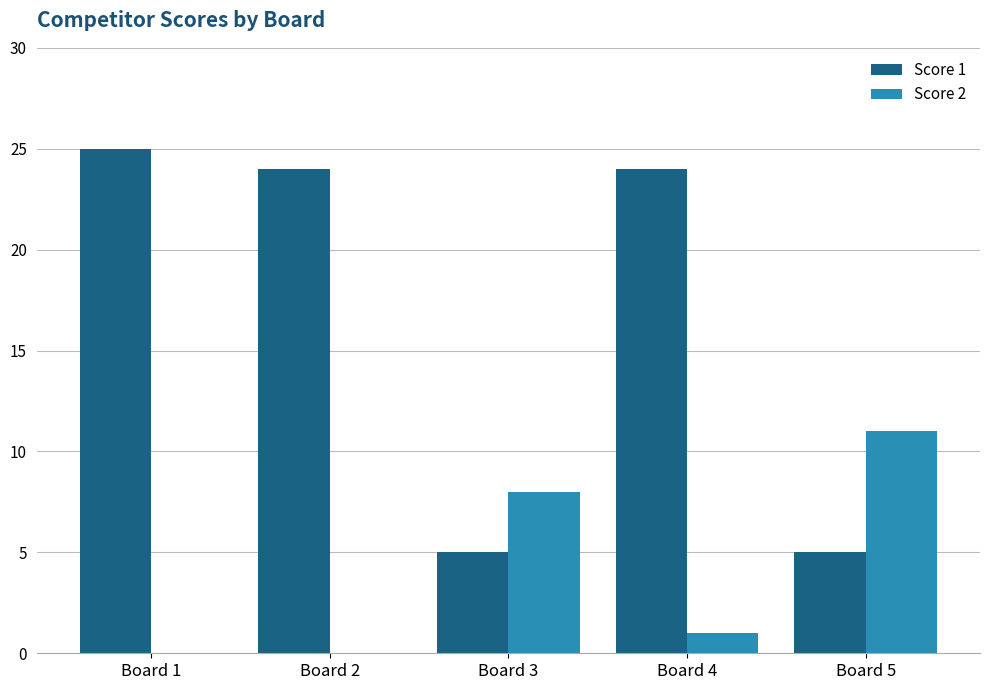

Which series changed the most between Board 3 and Board 5?

Score 2